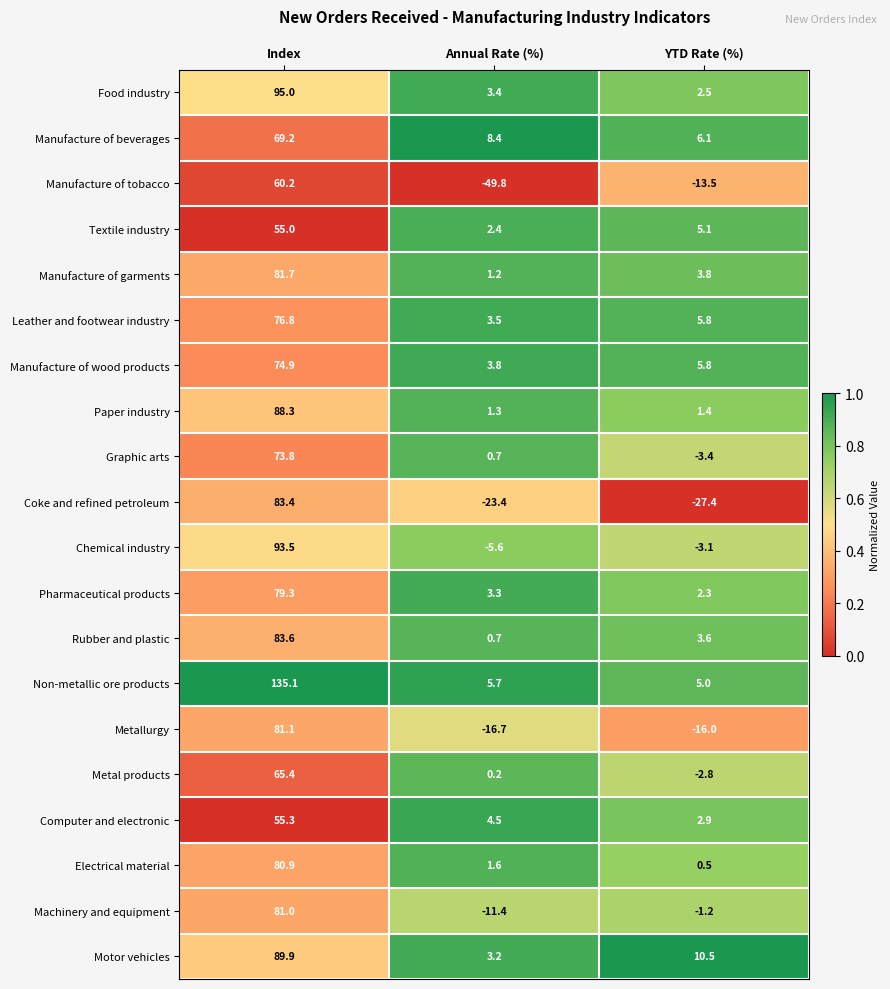

The Manufacture of wood products series shows 50.0 at Index. True or false?

False